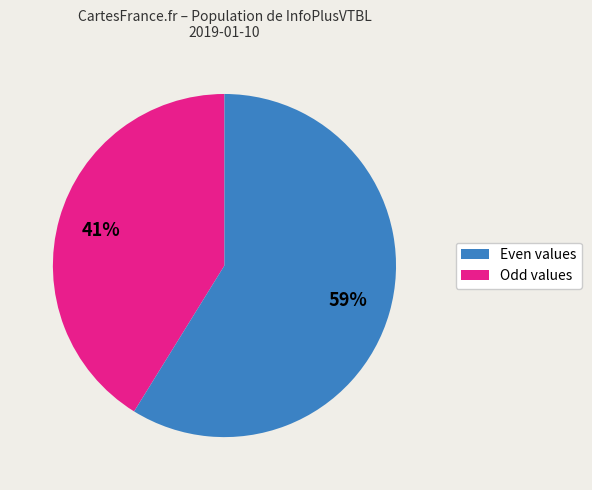

Is there a majority slice in this chart?

Yes